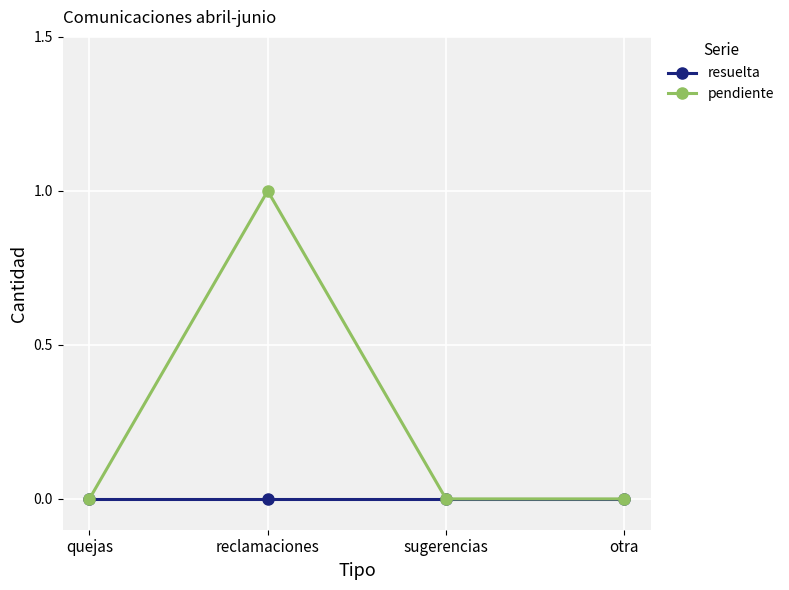

What is the difference between the highest and lowest values at reclamaciones?

1